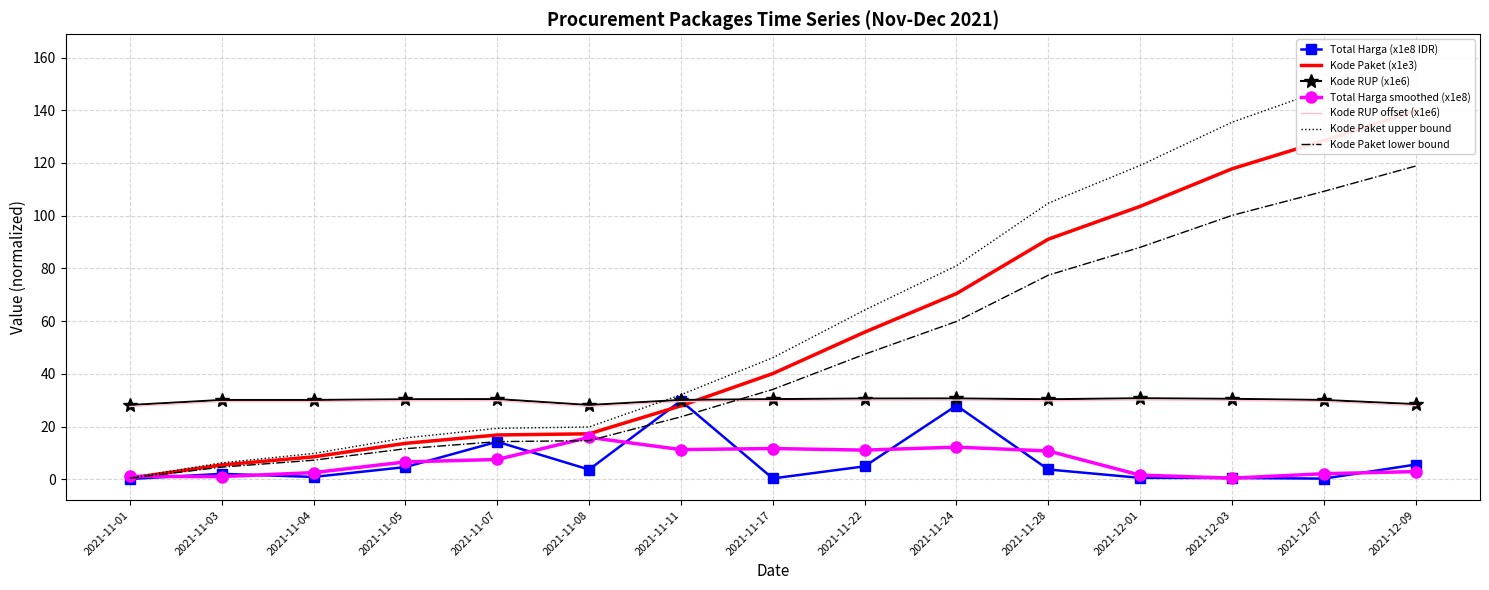

Between 2021-11-08 and 2021-11-17, which series saw the biggest shift?

Kode Paket